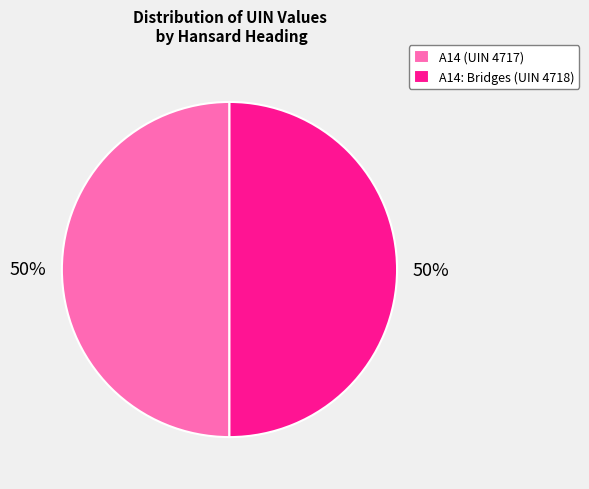

How many slices are in this pie chart?

2